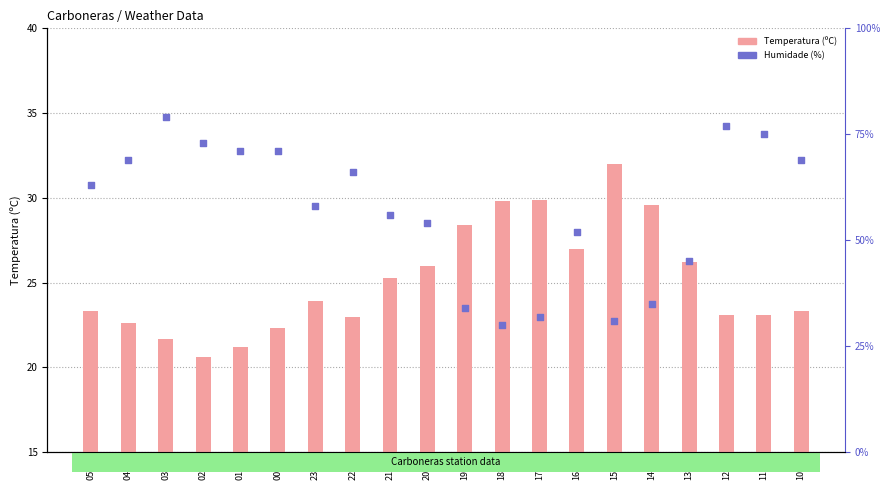

Which series has the largest total across all categories?

Humidade (%)